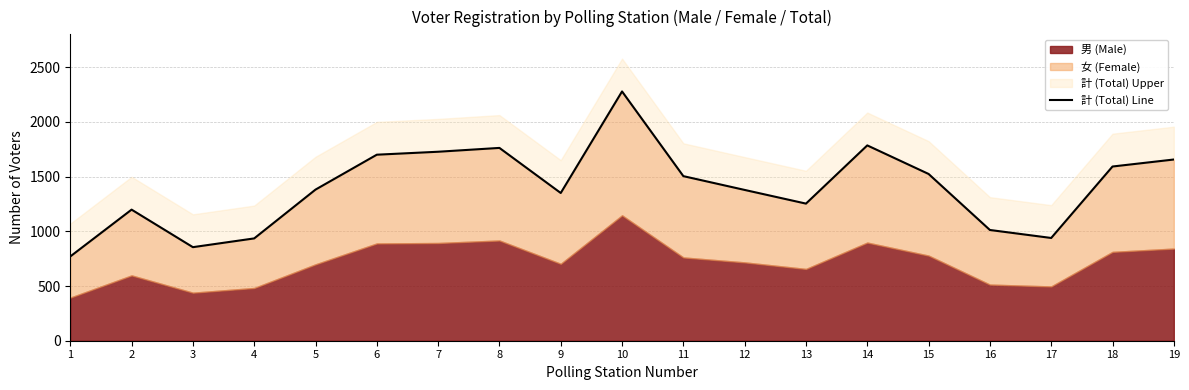

How many values are below 1381?

9